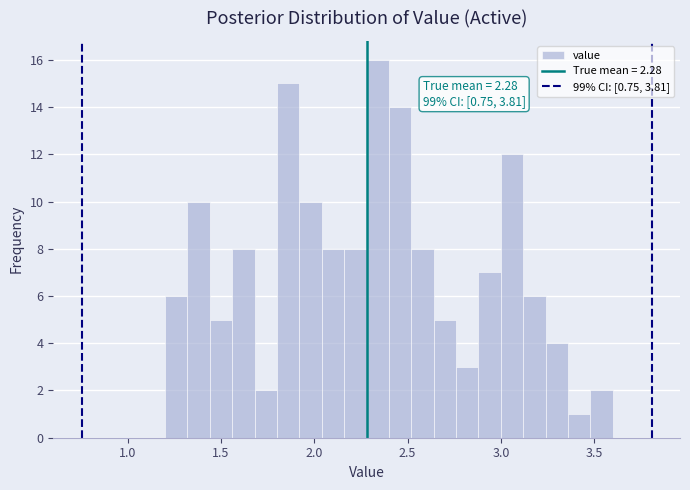

Read against the x-axis, roughly where is the centre of the tallest bar?

2.35